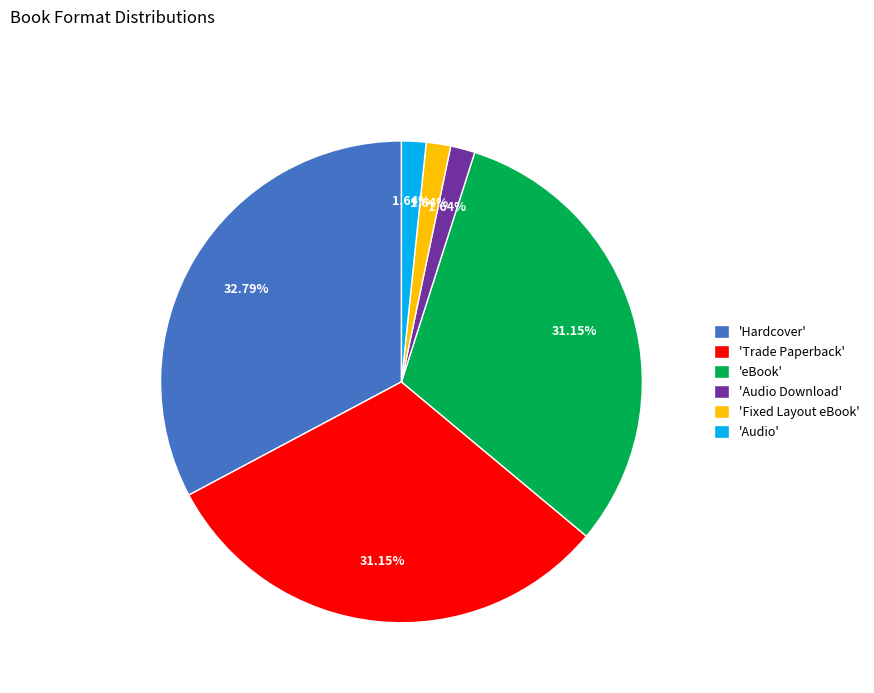

Is there any slice that represents more than half of the pie?

No